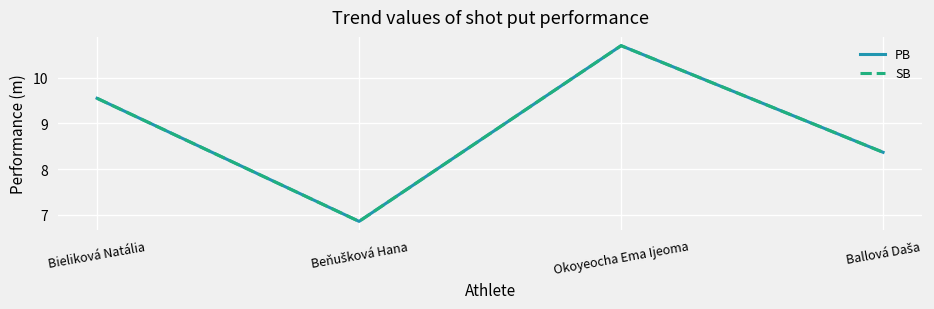

Is this an area chart (filled region under the line)?

No